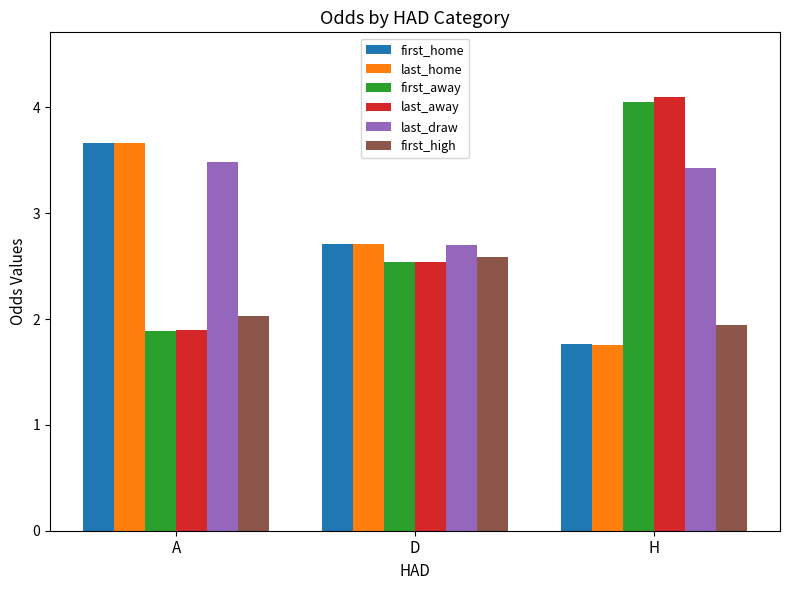

What is the maximum value shown in the chart?

4.1